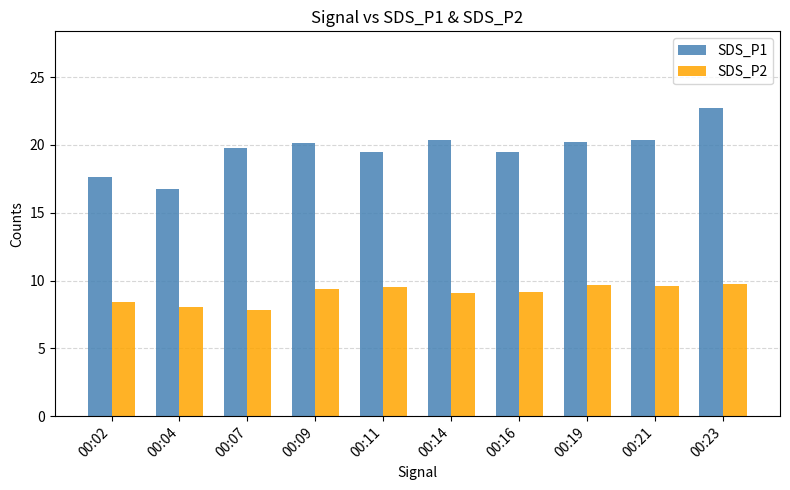

Count the number of data series in this chart.

2